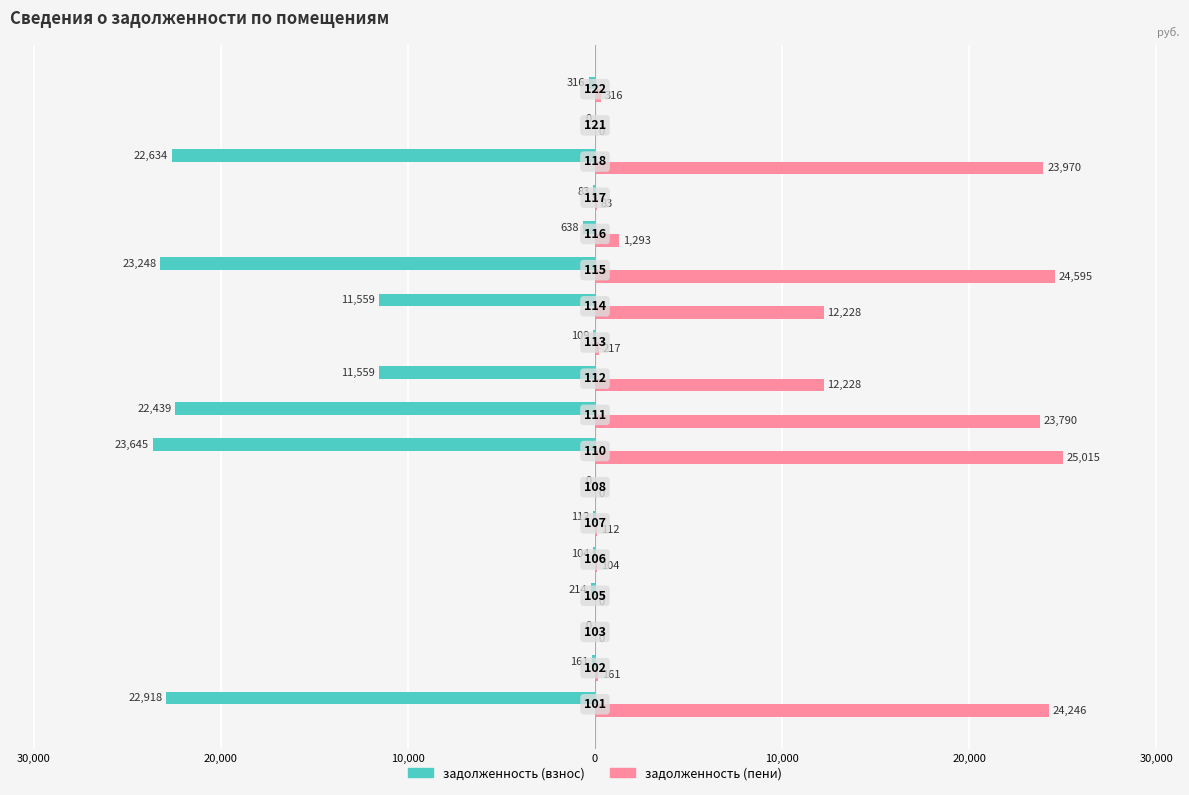

What is the average value of the задолженность (пени) series?

8242.2